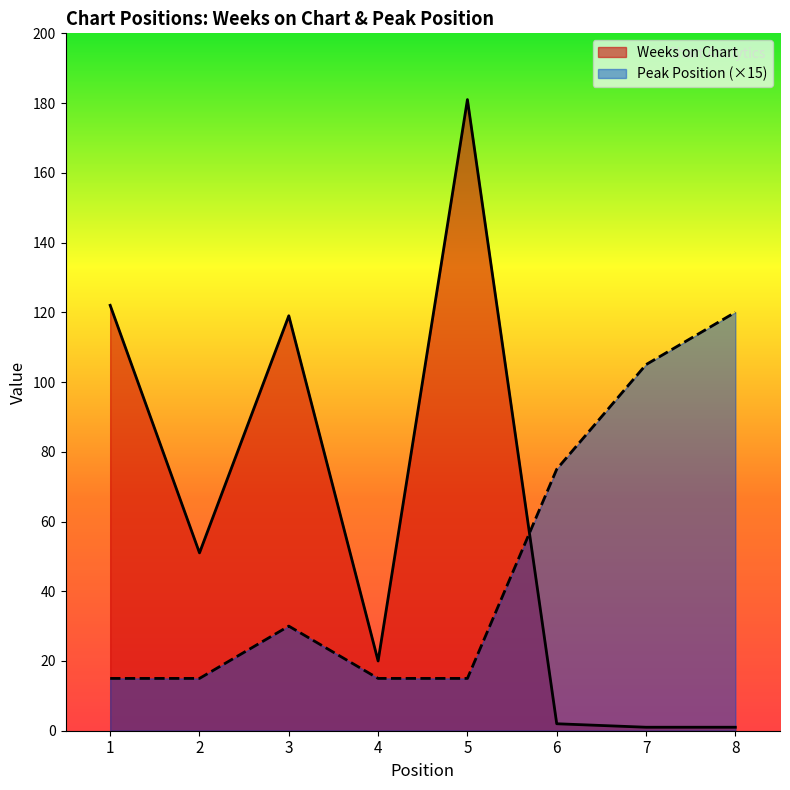

The Weeks on Chart series shows 191 at 1. True or false?

False